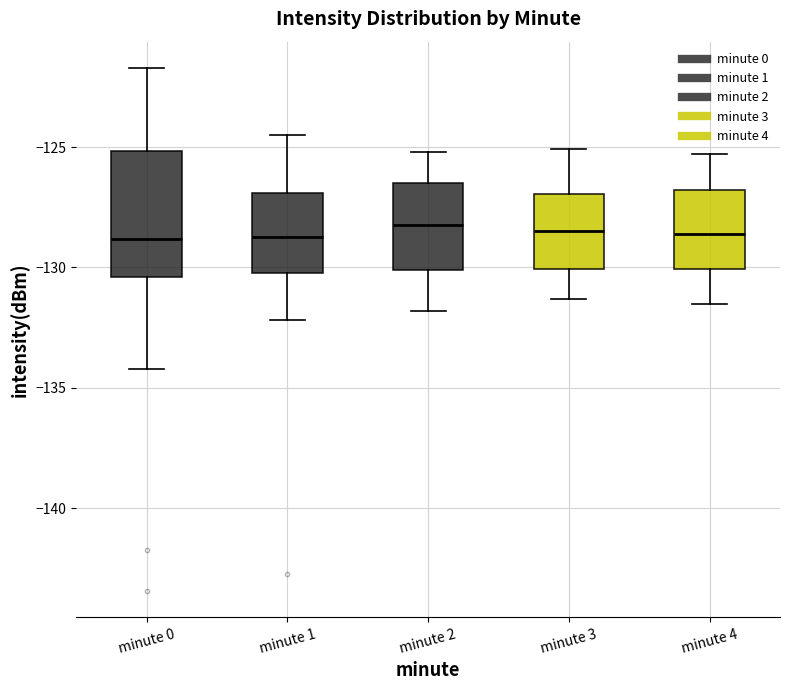

Where does the lower whisker of the box for minute 2 end on the y-axis? The values are not printed on the chart, so give them approximately, as read against the axis.

-132.0